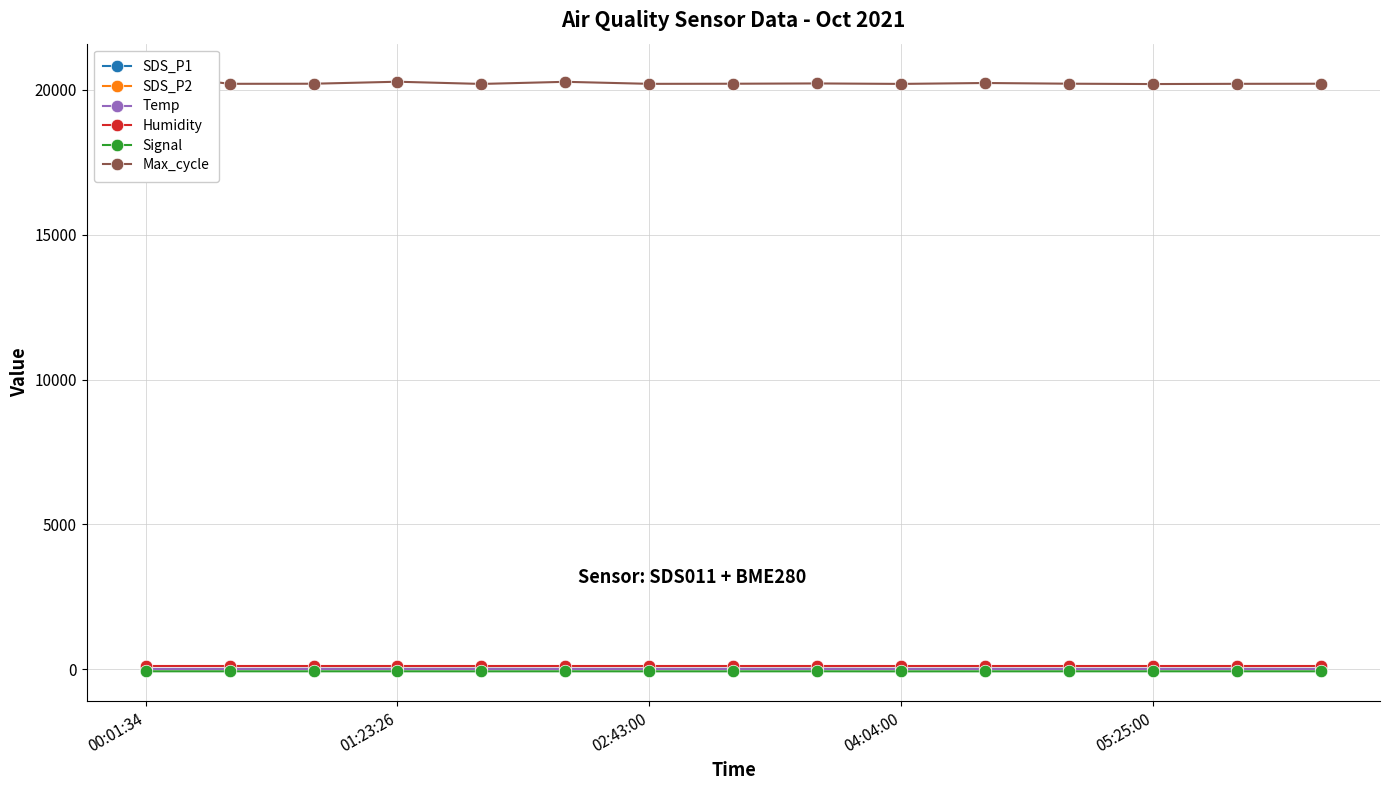

Is it true that SDS_P1 equals 13.8 at 02:43:00?

True